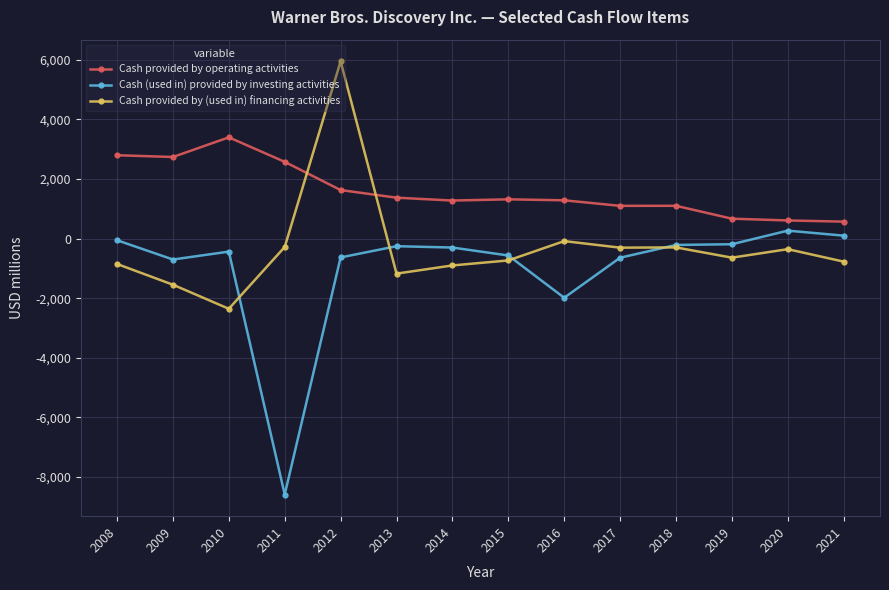

What is the difference between the highest and lowest values at 2015?

2052